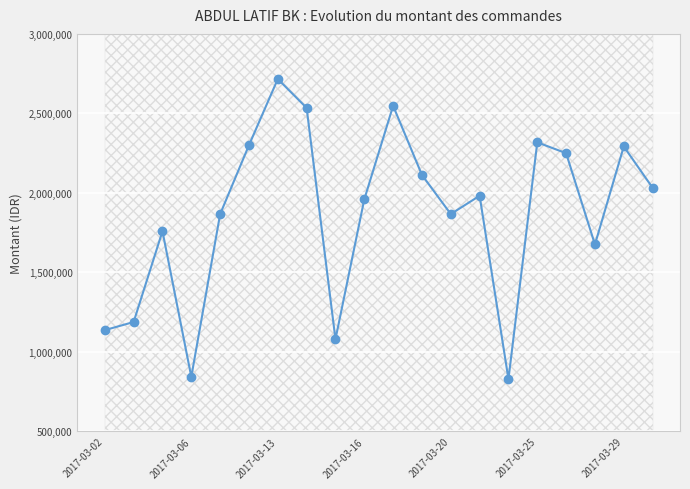

What is the value of the 14th point from the left?

1981875